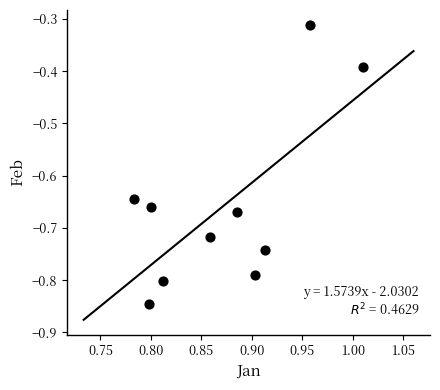

What is the range of Y values (max minus min)?

0.5